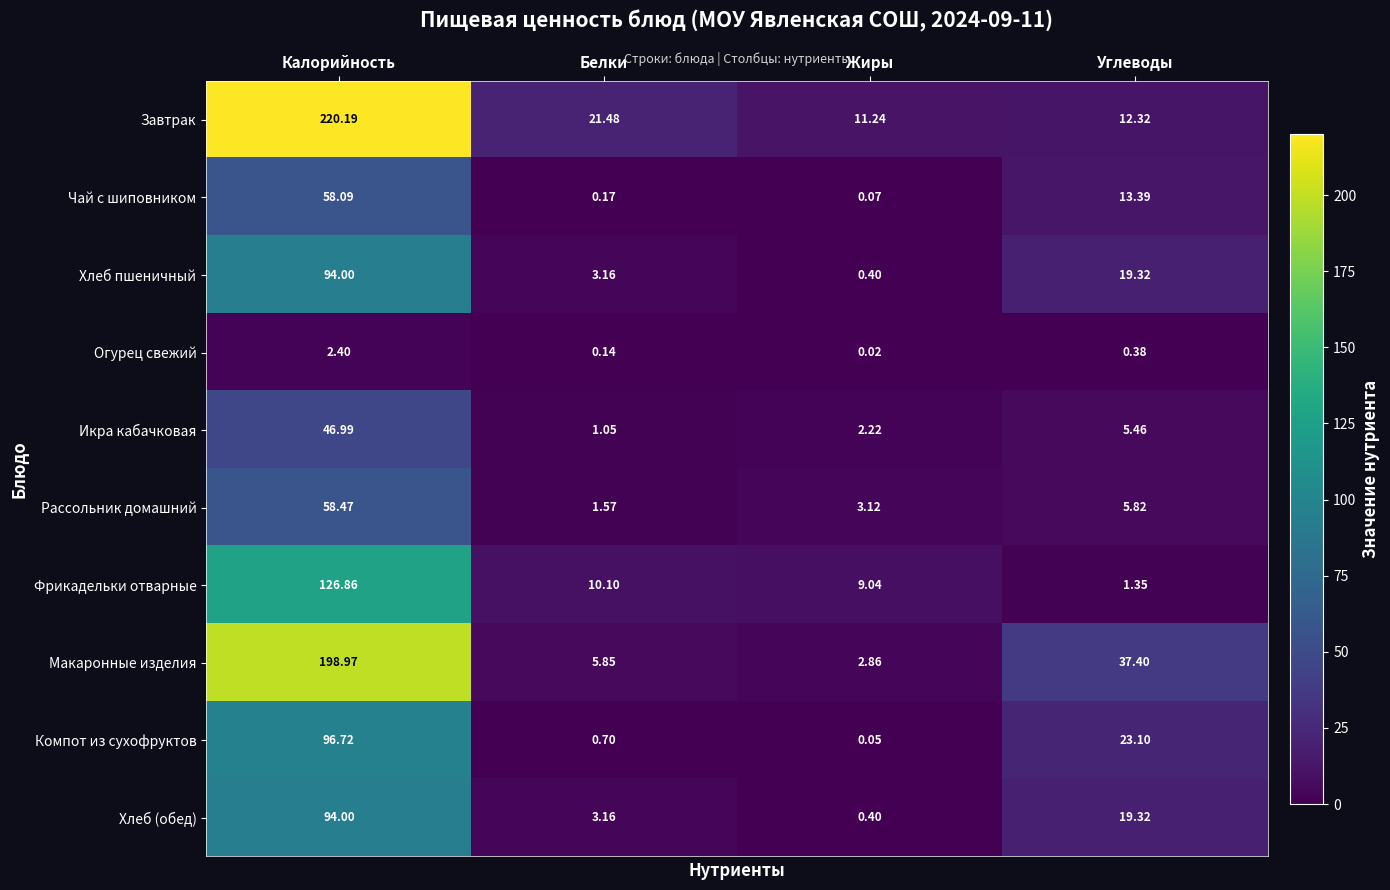

Which series has the largest range (max minus min)?

Завтрак